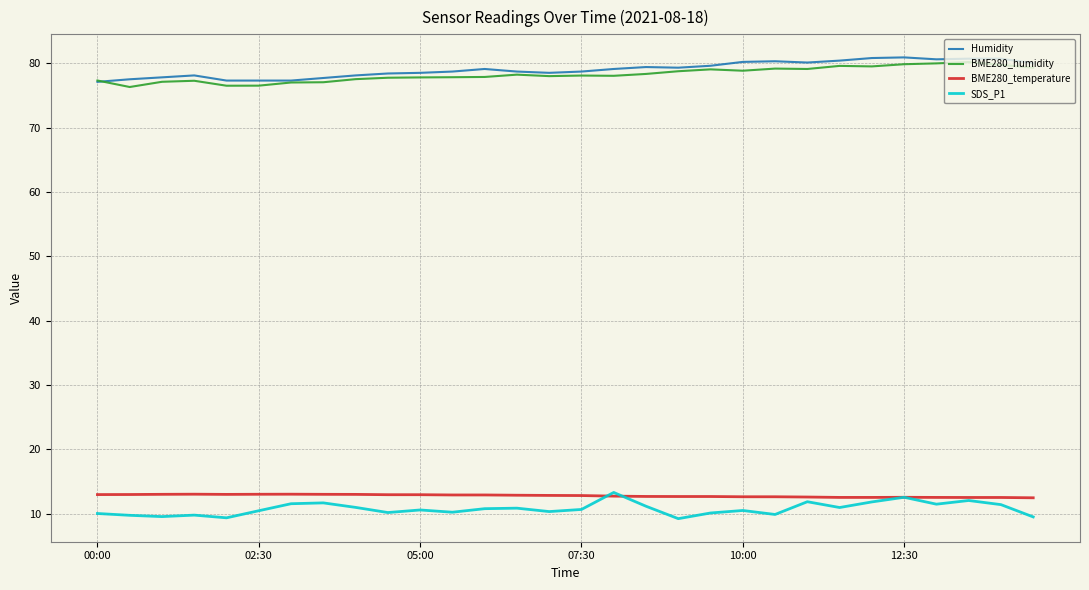

True or false: BME280_humidity and SDS_P1 cross at least once.

False